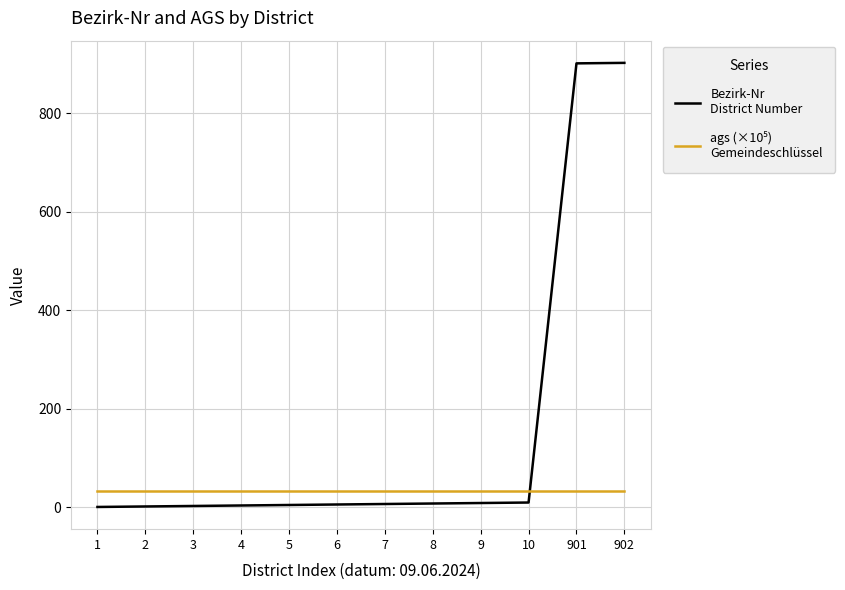

What is the maximum value shown in the chart?

902.0